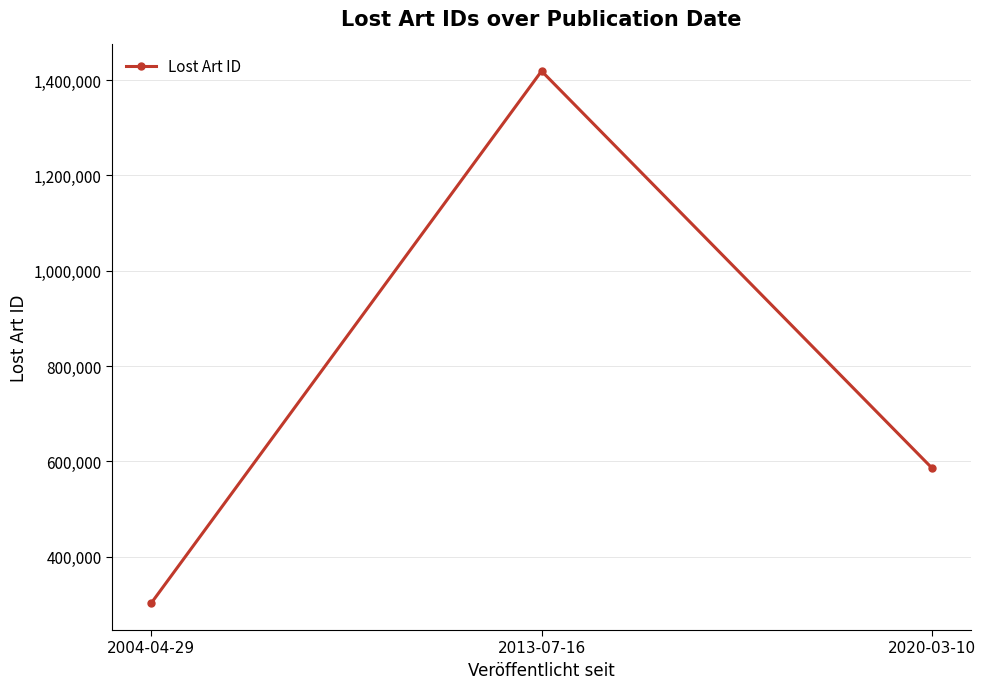

What is the label of the 3rd point from the right?

2004-04-29